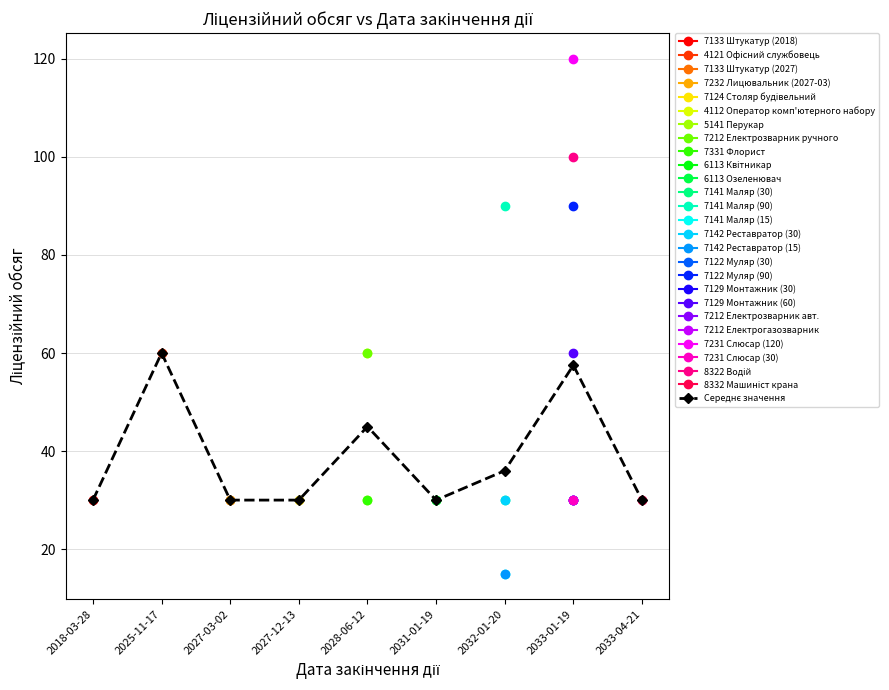

What is the change in value from 2031-01-19 to 2032-01-20?

+6.0